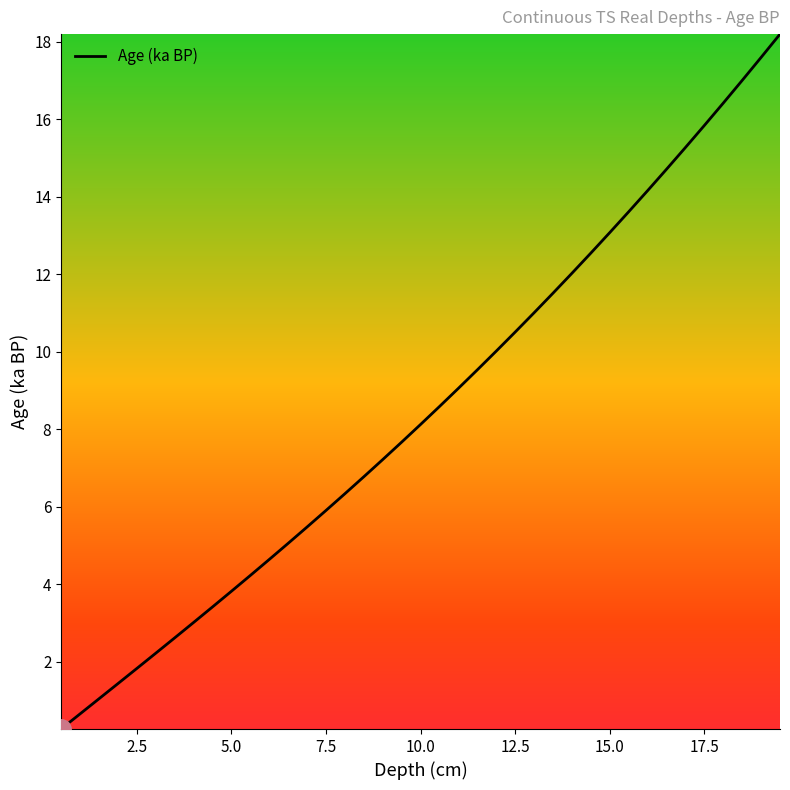

What is the maximum value shown in the chart?

18.2